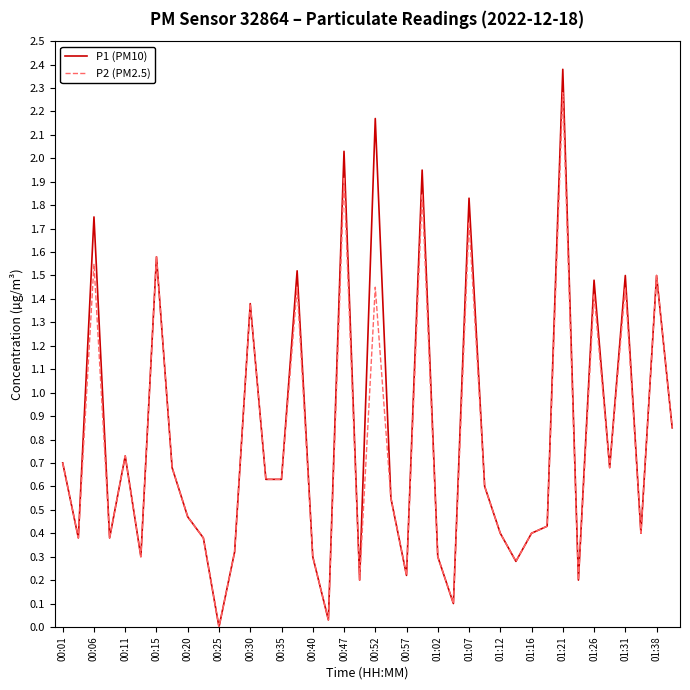

List the series in order of their peak value, lowest first.

P2 (PM2.5), P1 (PM10)